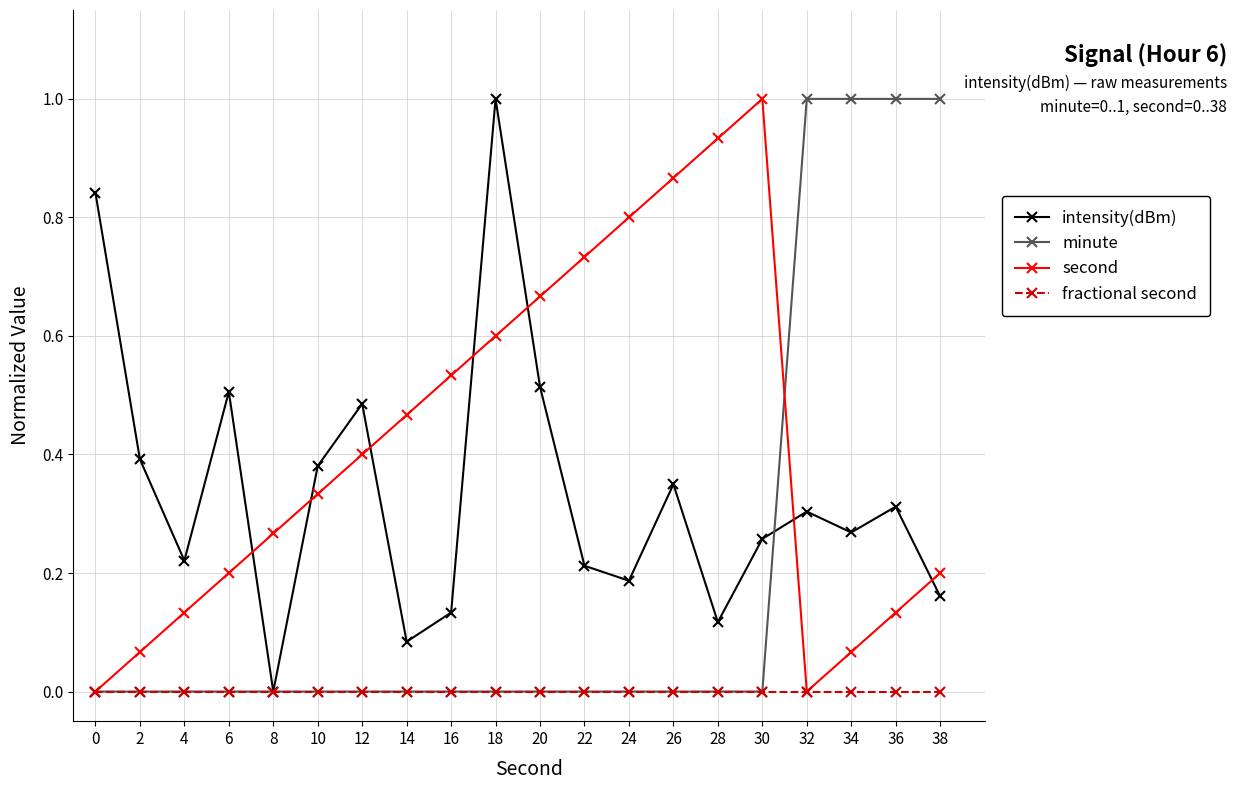

What is the value of the second point at the 10th from the left?

0.6